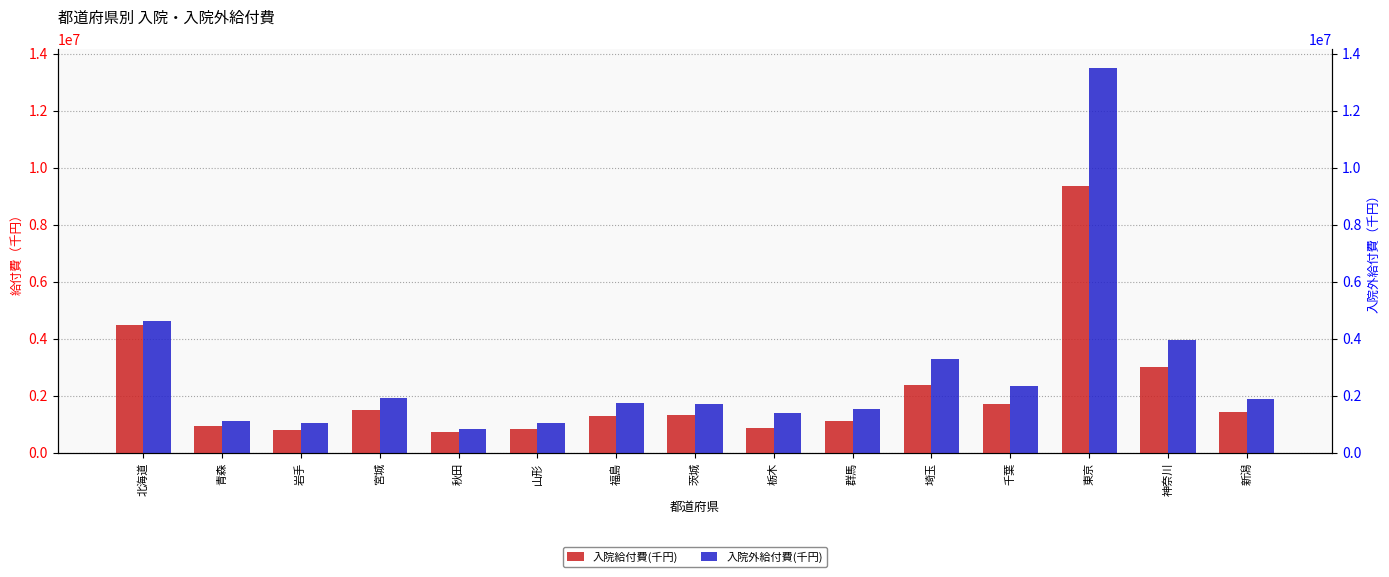

What is the smallest value displayed?

717241.7